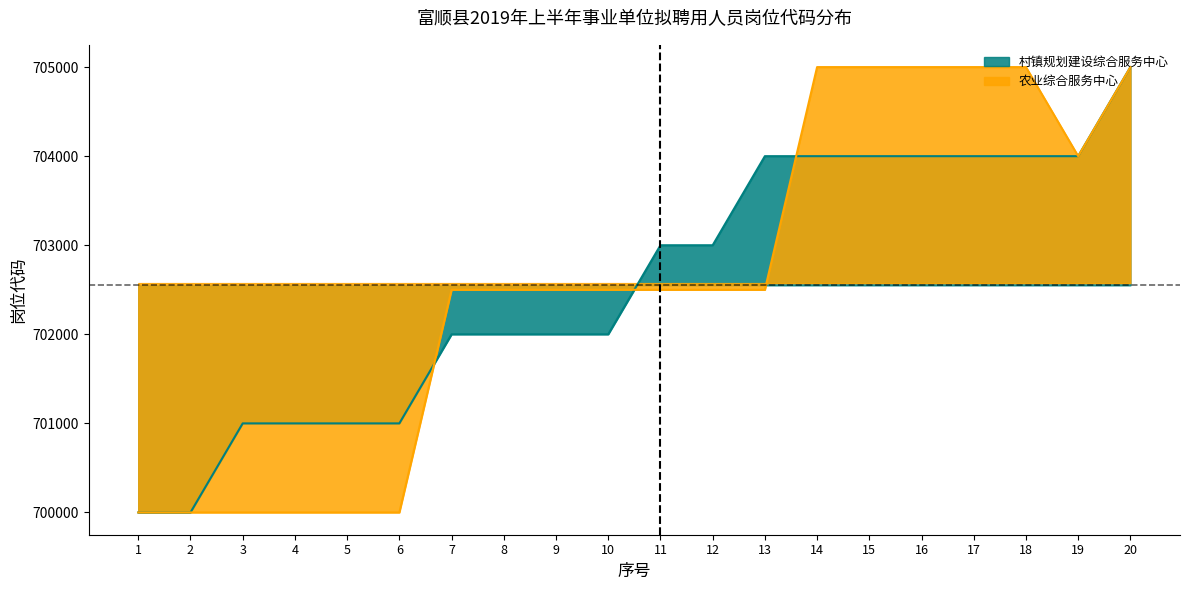

What is the maximum value shown in the chart?

705000